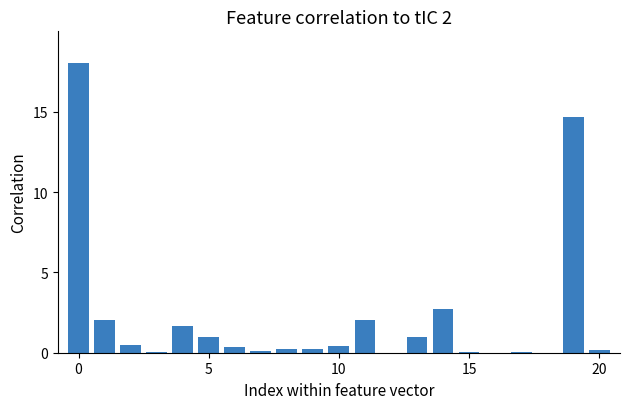

What is the maximum value shown in the chart?

18.0